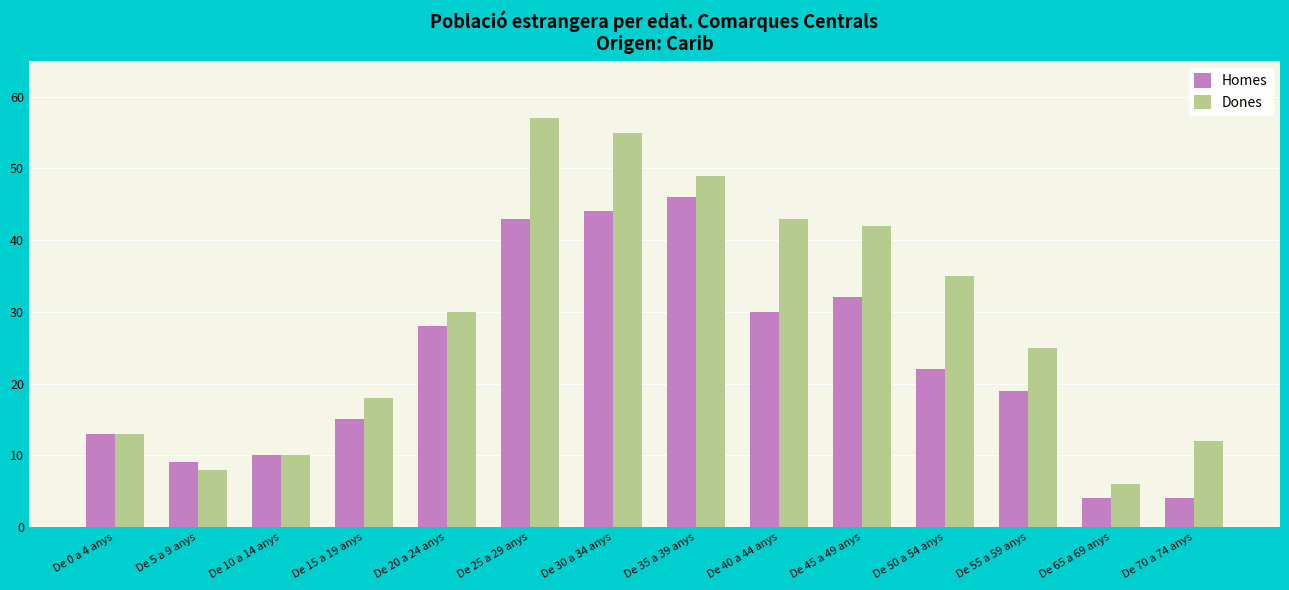

Reading right to left, what are all the values shown in this chart?

Homes: 4	4	19	22	32	30	46	44	43	28	15	10	9	13
Dones: 12	6	25	35	42	43	49	55	57	30	18	10	8	13